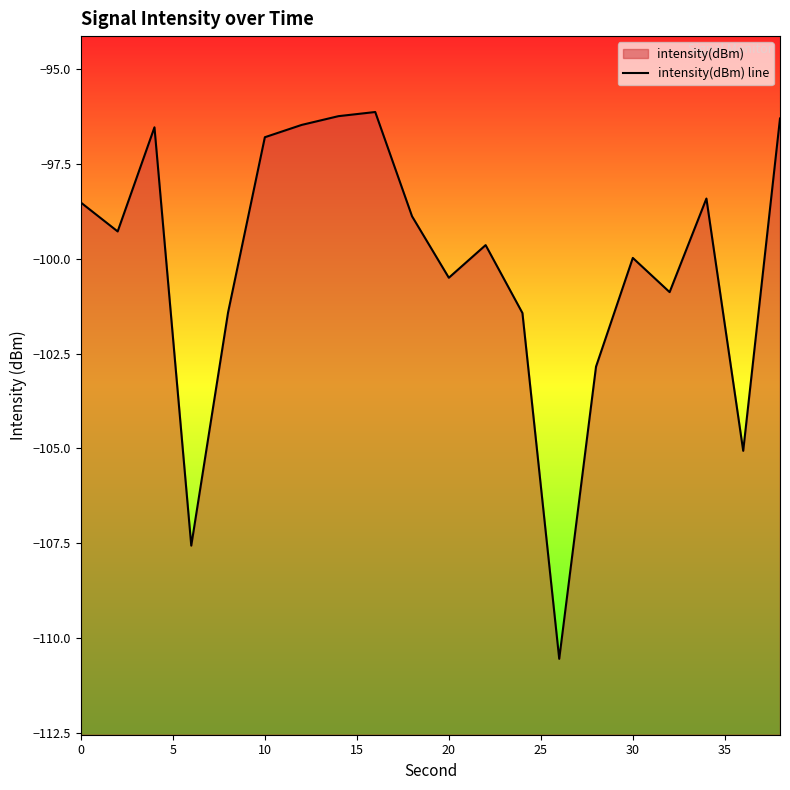

What is the sum of all values?

-2003.4